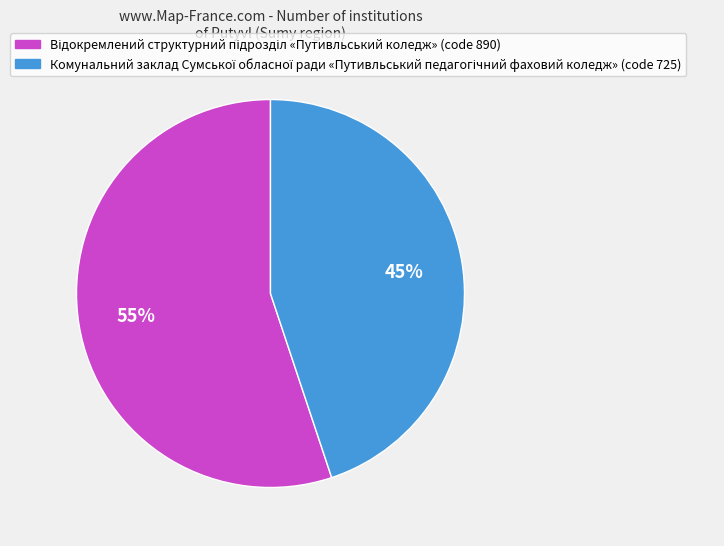

To the nearest percent, what is the average slice percentage?

50%